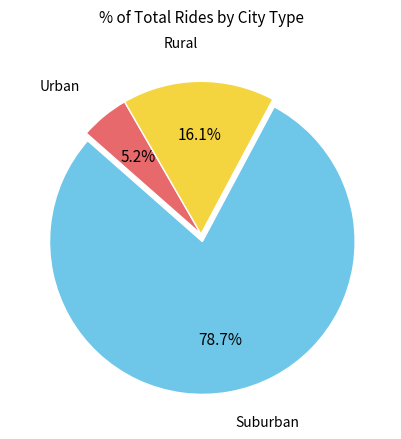

Does any single category account for the majority?

Yes